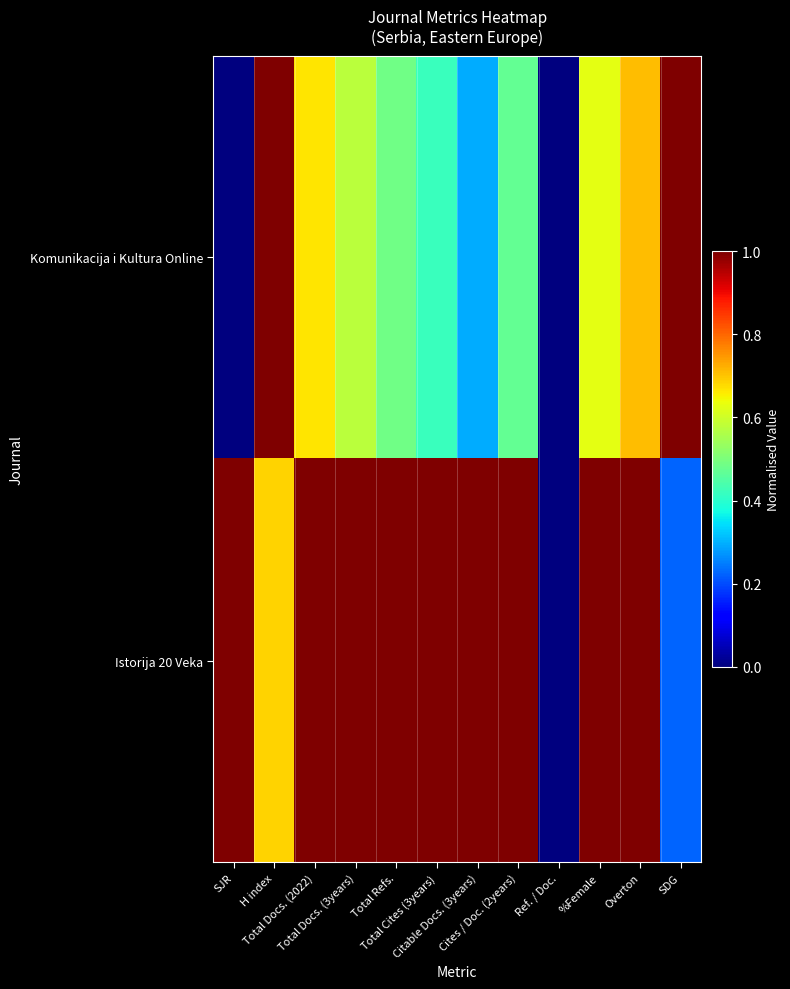

At which category is the sum across all series the highest?

Overton